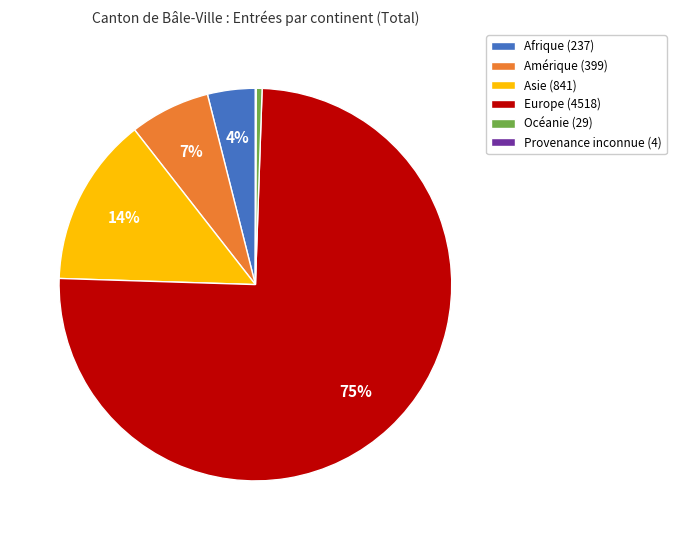

To the nearest percent, what portion does Asie represent?

14%